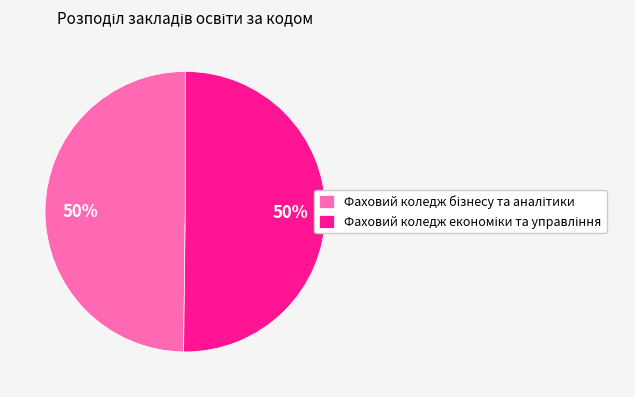

Which category has the smallest portion of the pie?

Фаховий коледж бізнесу та аналітики